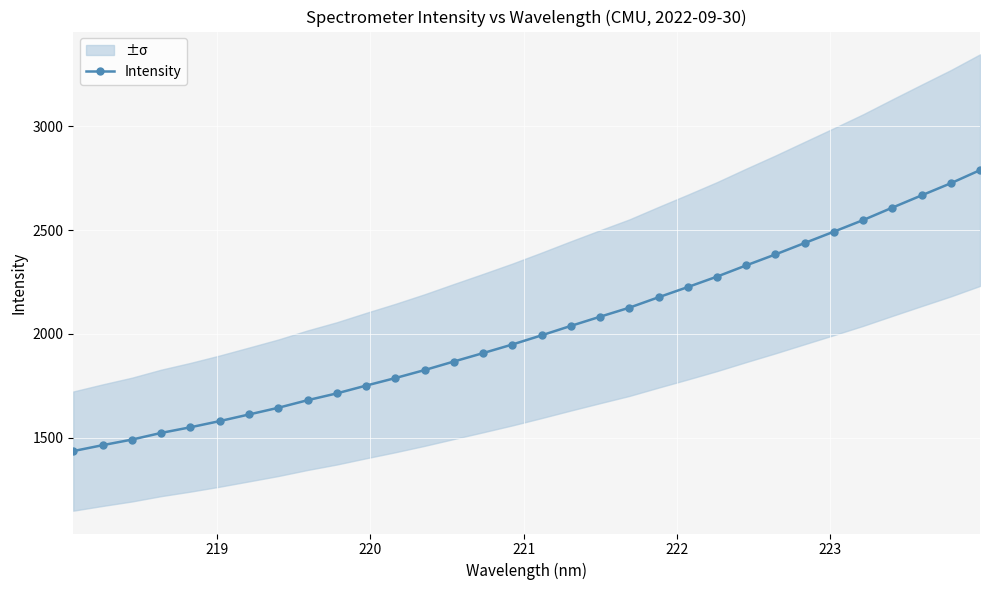

What is the value of the Intensity point at the 24th from the left?

2330.1